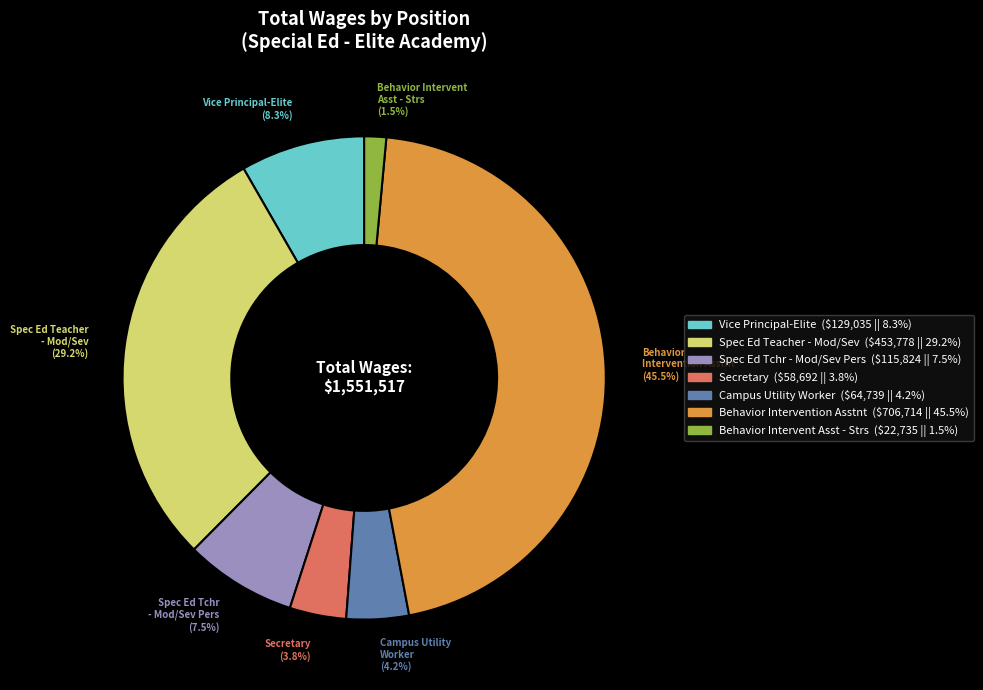

What percentage is the Secretary slice, to the nearest percent?

4%